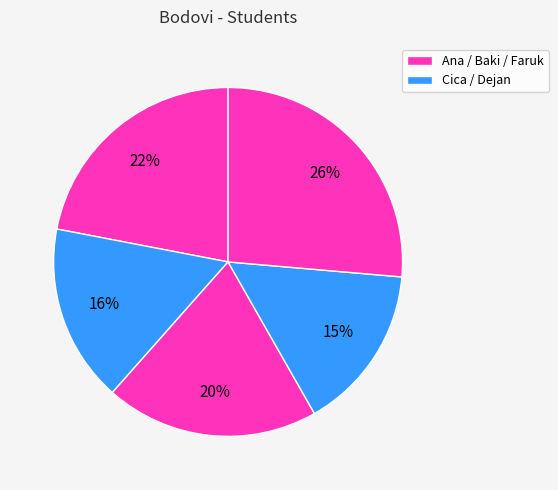

Does any single category account for the majority?

No